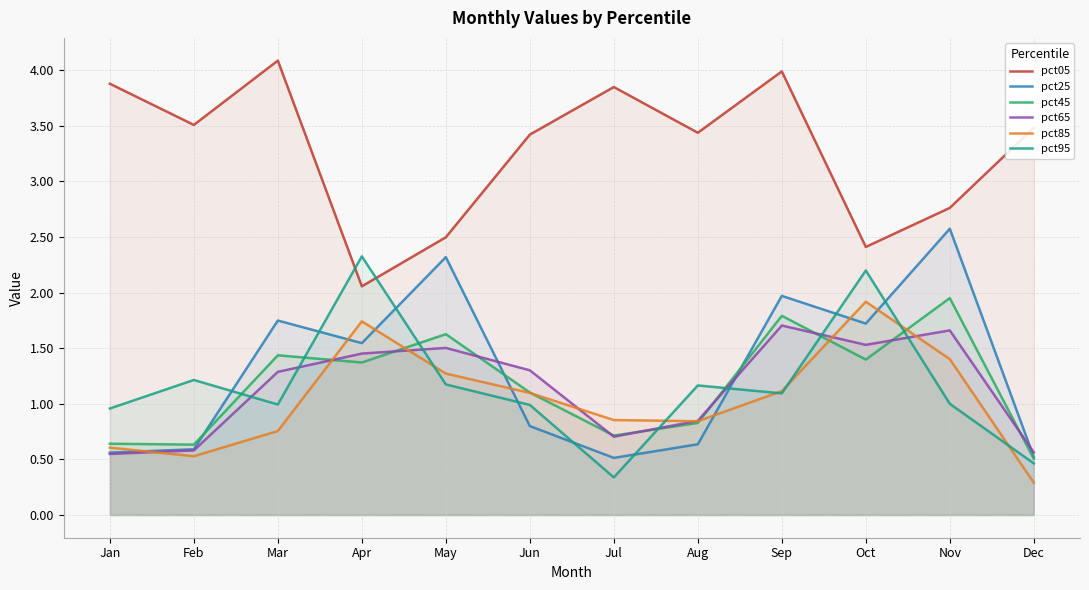

Is it true that pct45 equals 0.8 at Sep?

False